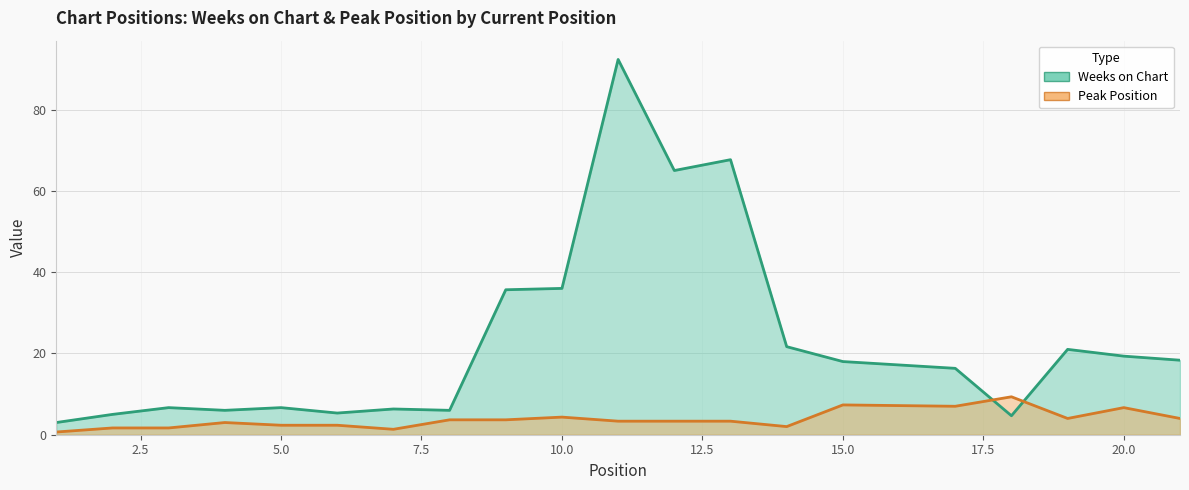

Is the value of Weeks on Chart at 13 greater than the value of Peak Position at 5?

Yes